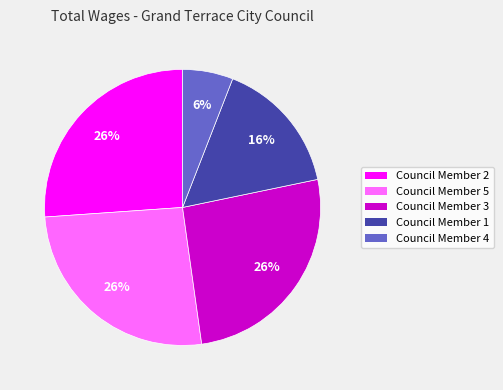

Which category has the smallest portion of the pie?

Council Member 4